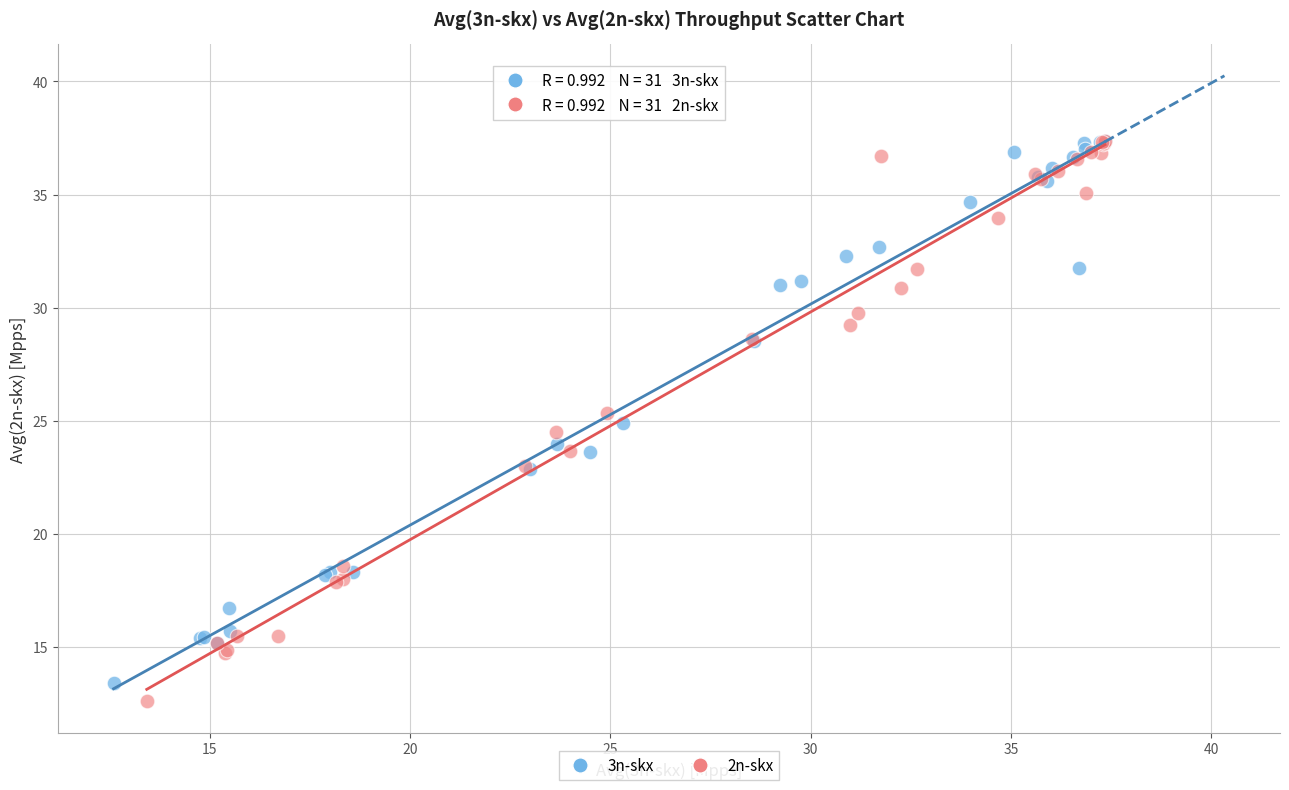

Which series has the largest Y range (max minus min)?

2n-skx